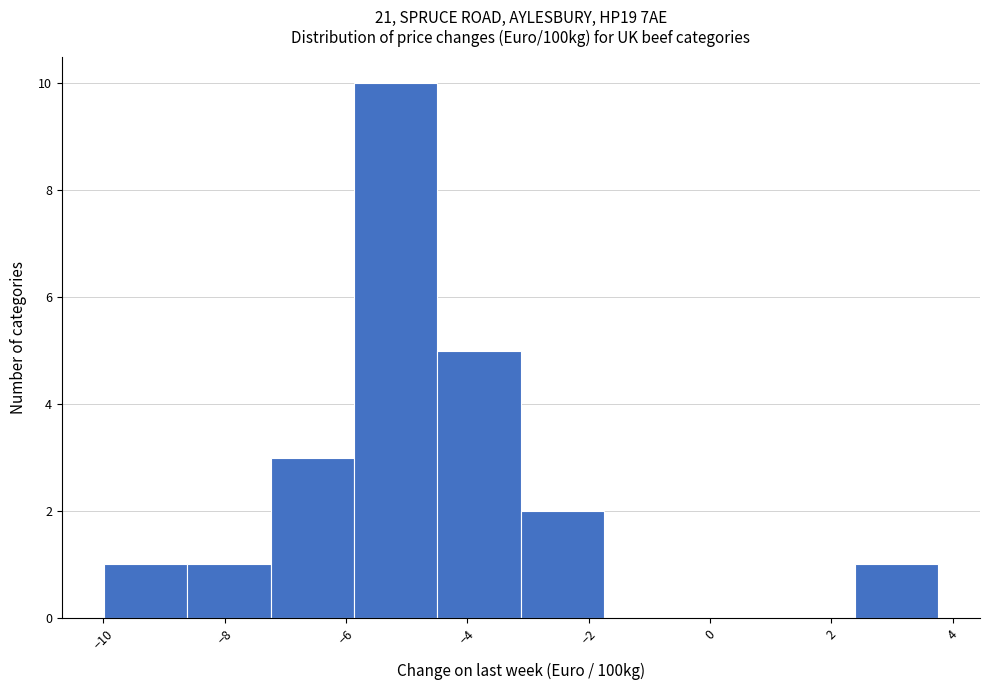

Reading left to right, list every bar in this chart as the range it spans on the x-axis followed by its height. Neither the bar edges nor the heights are printed on the chart, so give them approximately, as read against the axes.

-10.0 to -8.6: 1
-8.6 to -7.2: 1
-7.2 to -5.8: 3
-5.8 to -4.4: 10
-4.4 to -3.2: 5
-3.2 to -1.8: 2
-1.8 to -0.4: 0
-0.4 to 1.0: 0
1.0 to 2.4: 0
2.4 to 3.8: 1